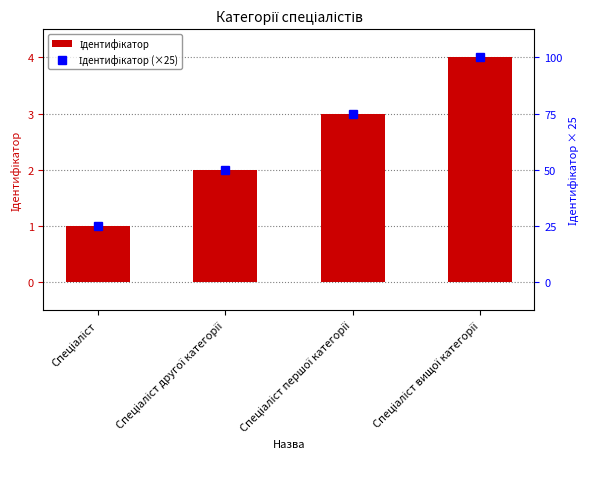

What position from the right is Спеціаліст вищої категорії?

1